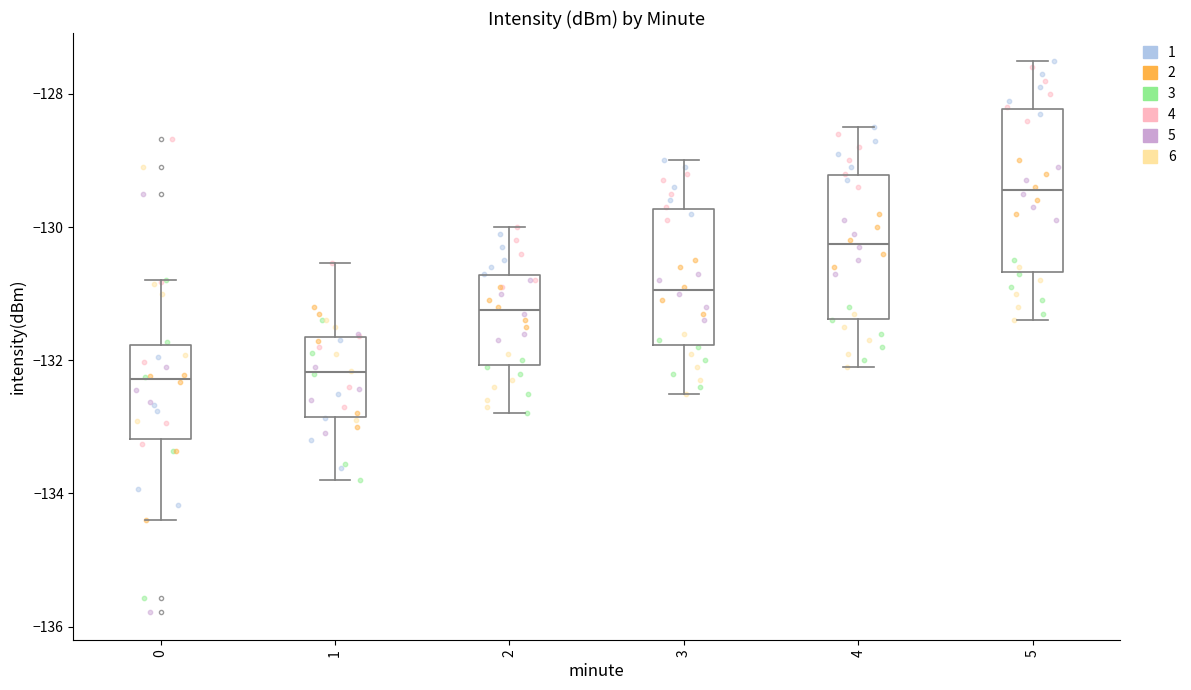

Reading left to right, transcribe this box plot: for each box, give where its median line is, the range the box spans, and where its two whiskers end, as read against the y-axis. The values are not printed on the chart, so give them approximately, as read against the axis.

0: median -132.2, box -133.2 to -131.8, whiskers -134.4 to -130.8
1: median -132.2, box -132.8 to -131.6, whiskers -133.8 to -130.6
2: median -131.2, box -132.0 to -130.8, whiskers -132.8 to -130.0
3: median -131.0, box -131.8 to -129.8, whiskers -132.4 to -129.0
4: median -130.2, box -131.4 to -129.2, whiskers -132.0 to -128.4
5: median -129.4, box -130.6 to -128.2, whiskers -131.4 to -127.4